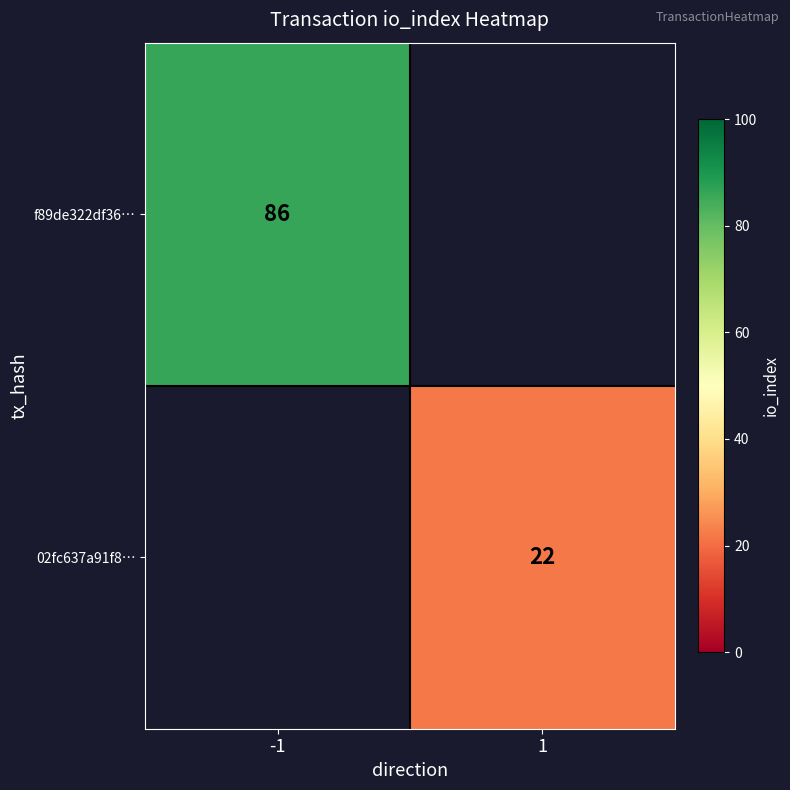

The value of 02fc637a91f8… at 1 is 6. True or false?

False